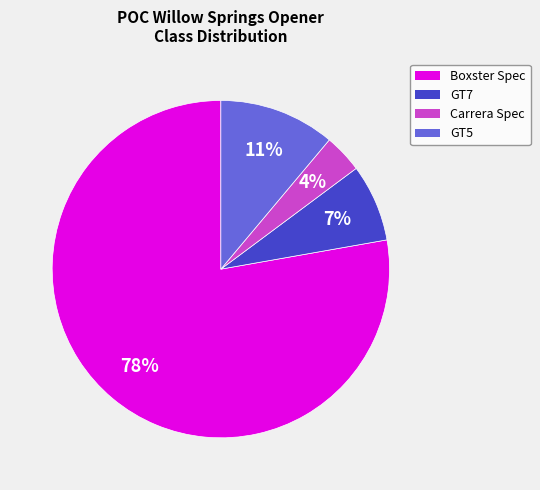

Which category has the smallest portion of the pie?

Carrera Spec